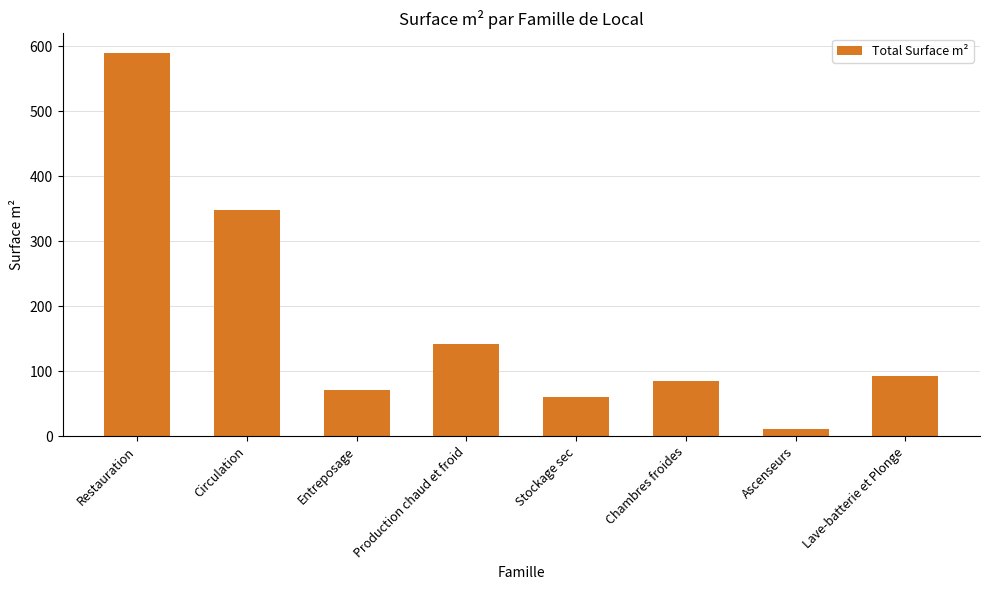

How many bars are there in total?

8